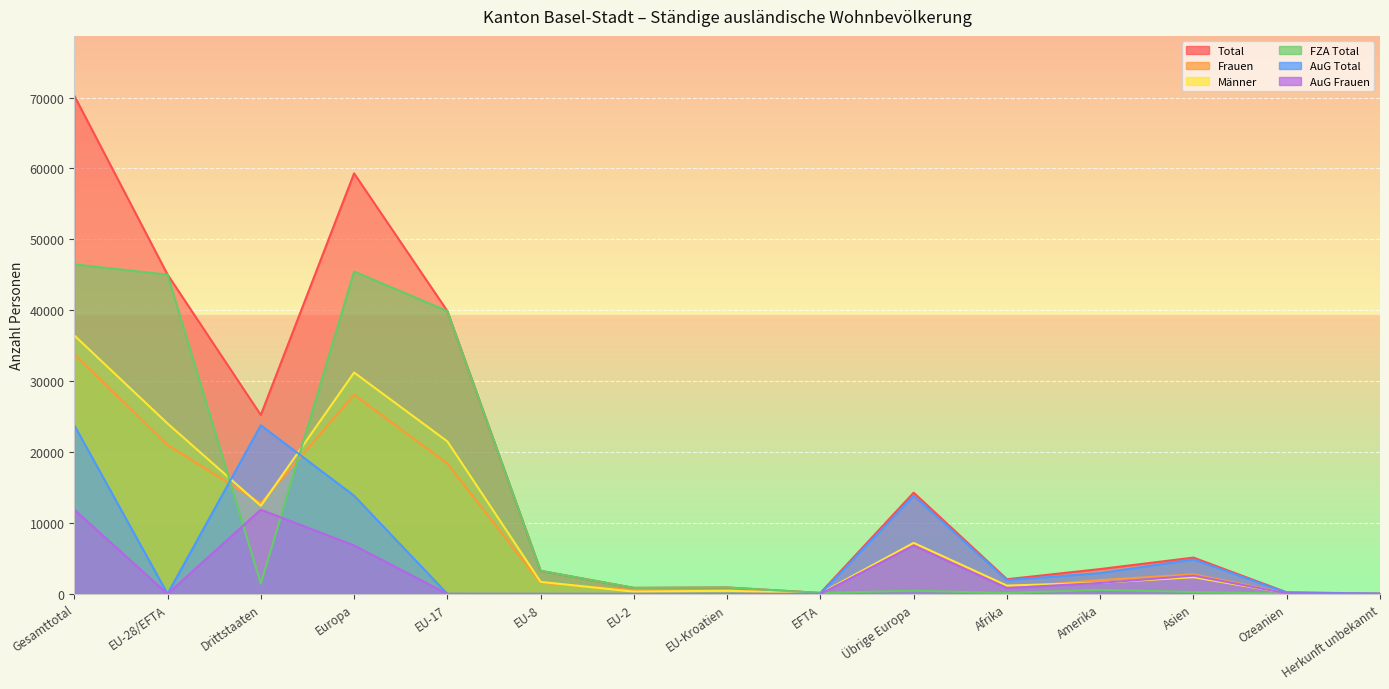

What are all the series names shown in the legend?

Total, Frauen, Männer, FZA Total, AuG Total, AuG Frauen